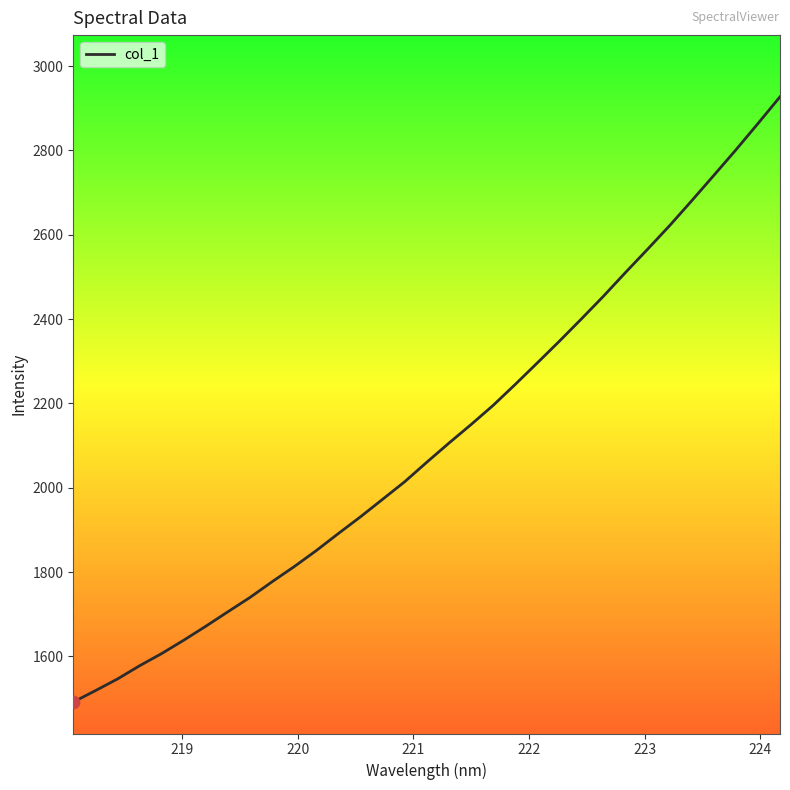

What is the smallest value displayed?

1491.6